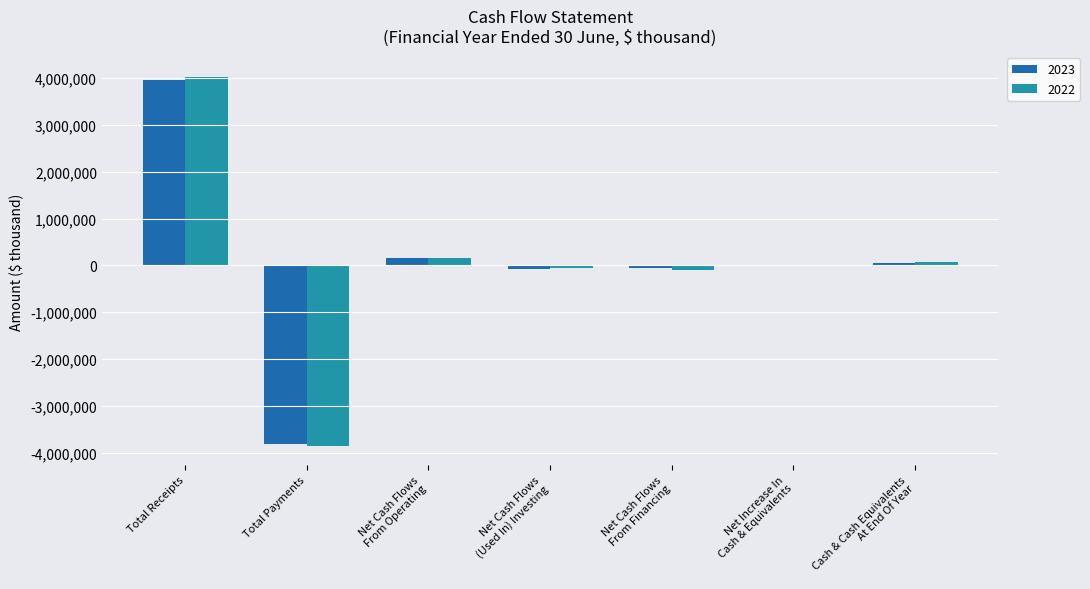

What is the average value of the 2023 series?

33188